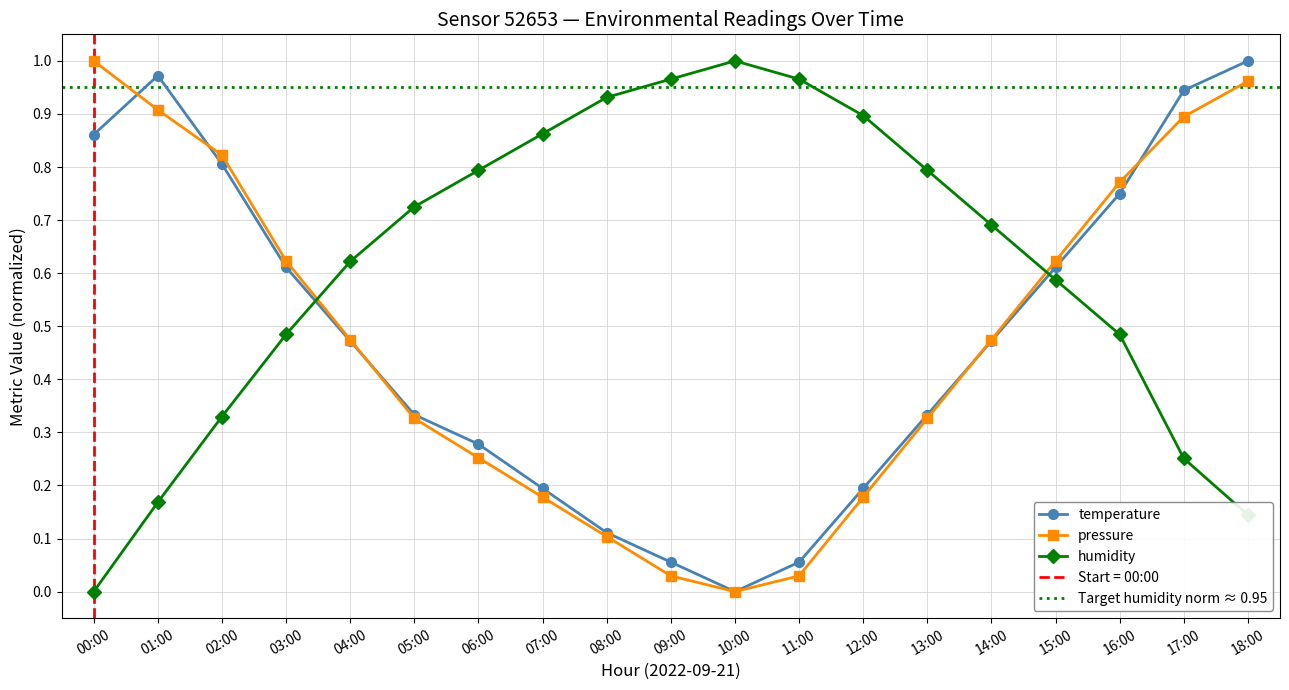

Where is the first local minimum for temperature?

10:00